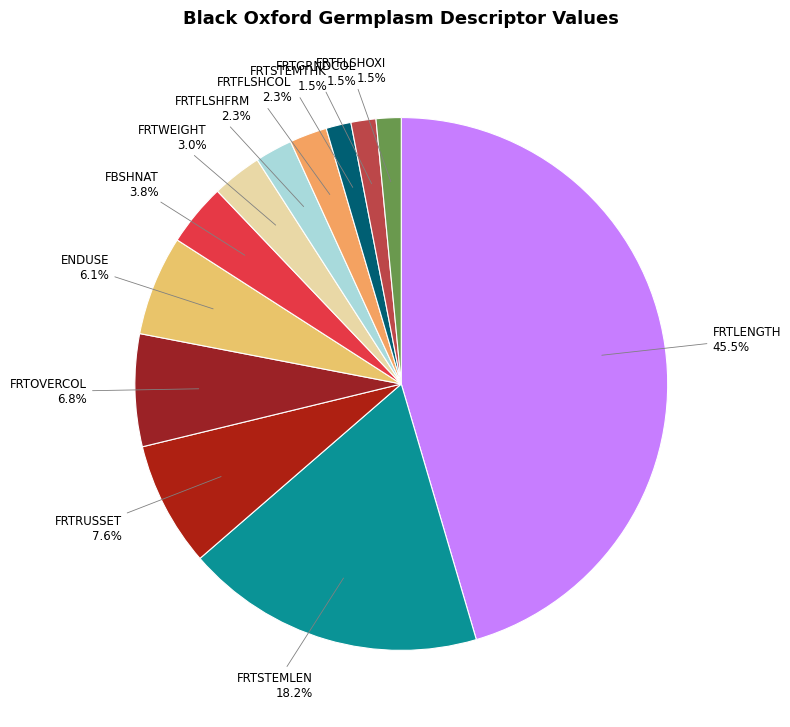

To the nearest percent, what is the average slice percentage?

8%